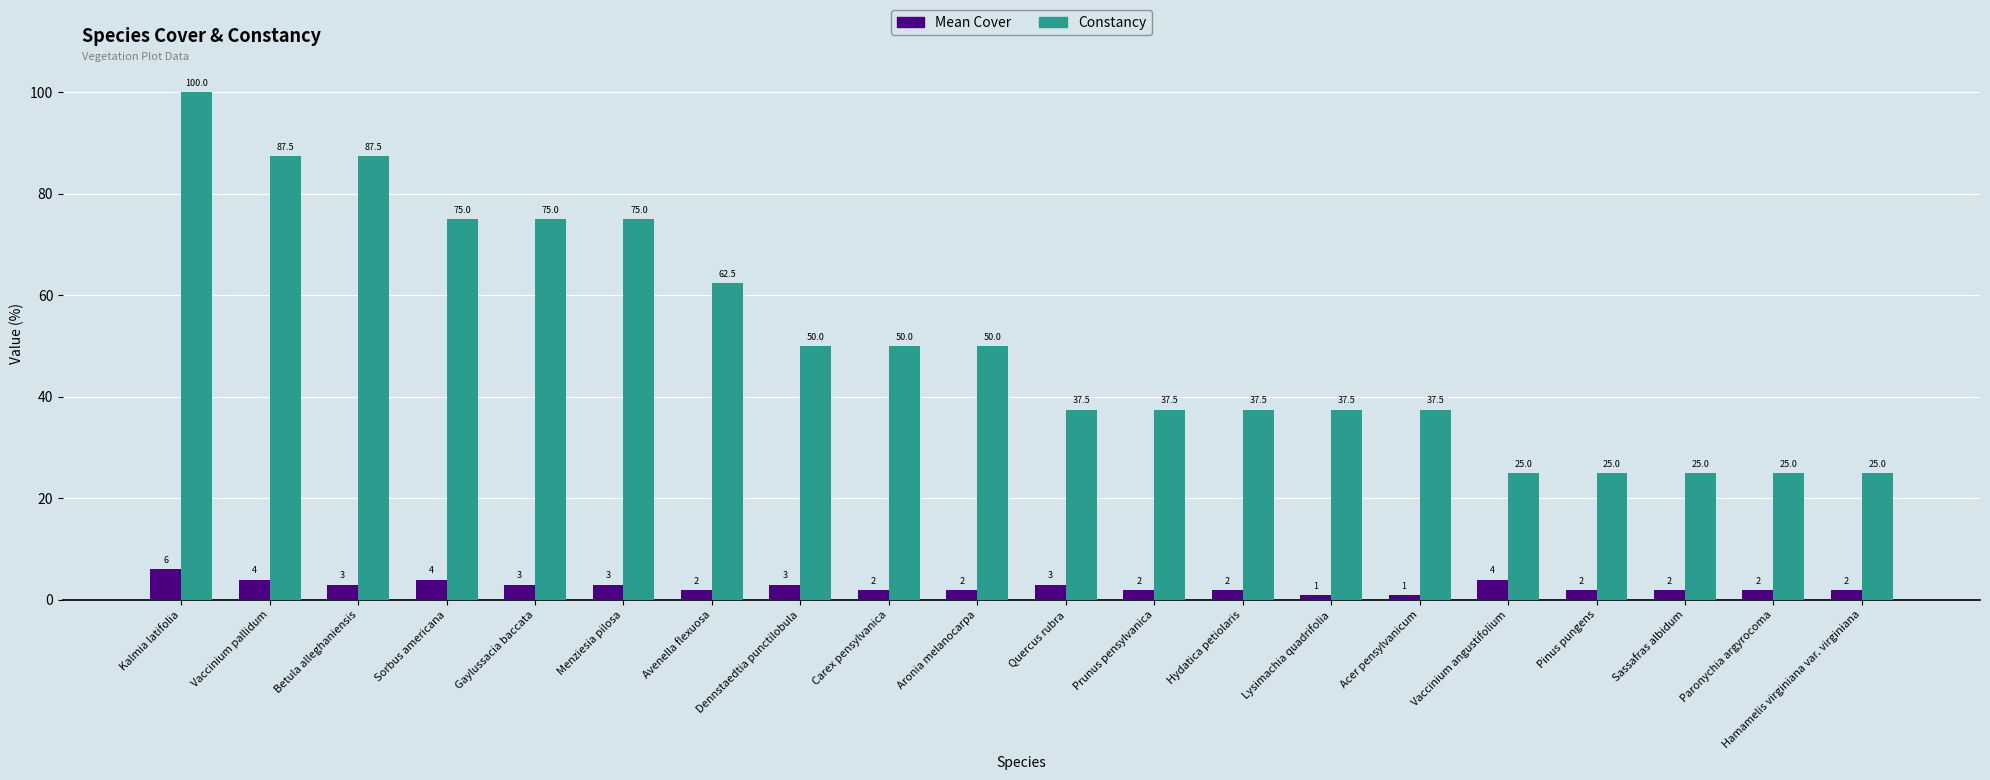

At how many categories does at least one series exceed 2?

20